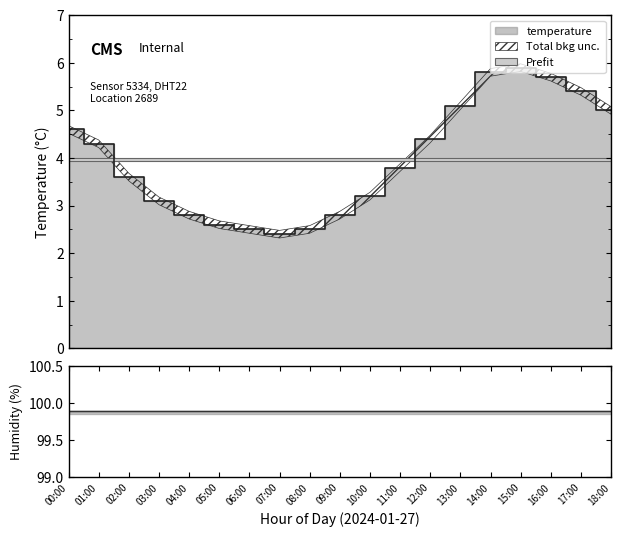

Reading left to right, transcribe all the data shown in this chart.

00:00=4.6	01:00=4.3	02:00=3.6	03:00=3.1	04:00=2.8	05:00=2.6	06:00=2.5	07:00=2.4	08:00=2.5	09:00=2.8	10:00=3.2	11:00=3.8	12:00=4.4	13:00=5.1	14:00=5.8	15:00=5.9	16:00=5.7	17:00=5.4	18:00=5.0